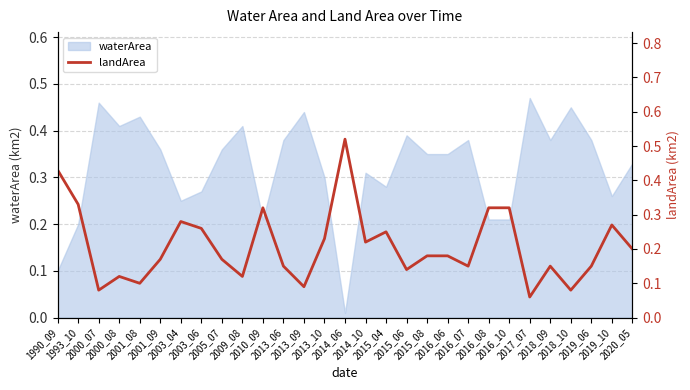

What is the difference between the maximum and second lowest values?

0.4